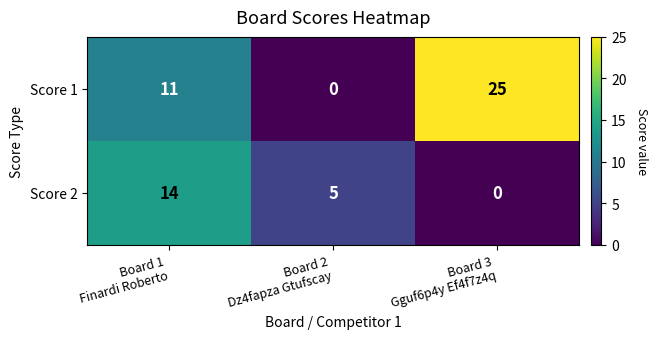

Which series has the largest total across all categories?

Score 1